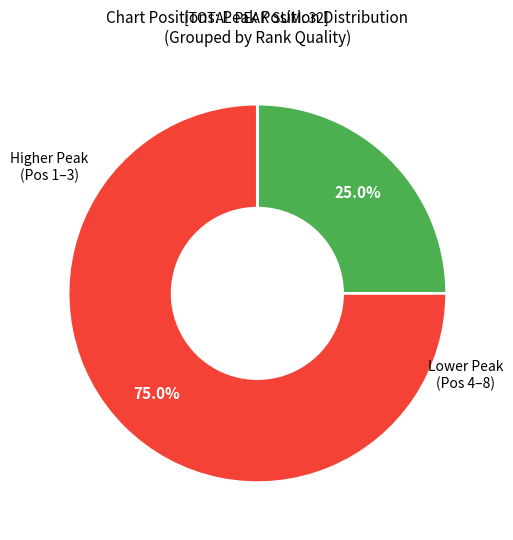

How many segments does this pie chart have?

2